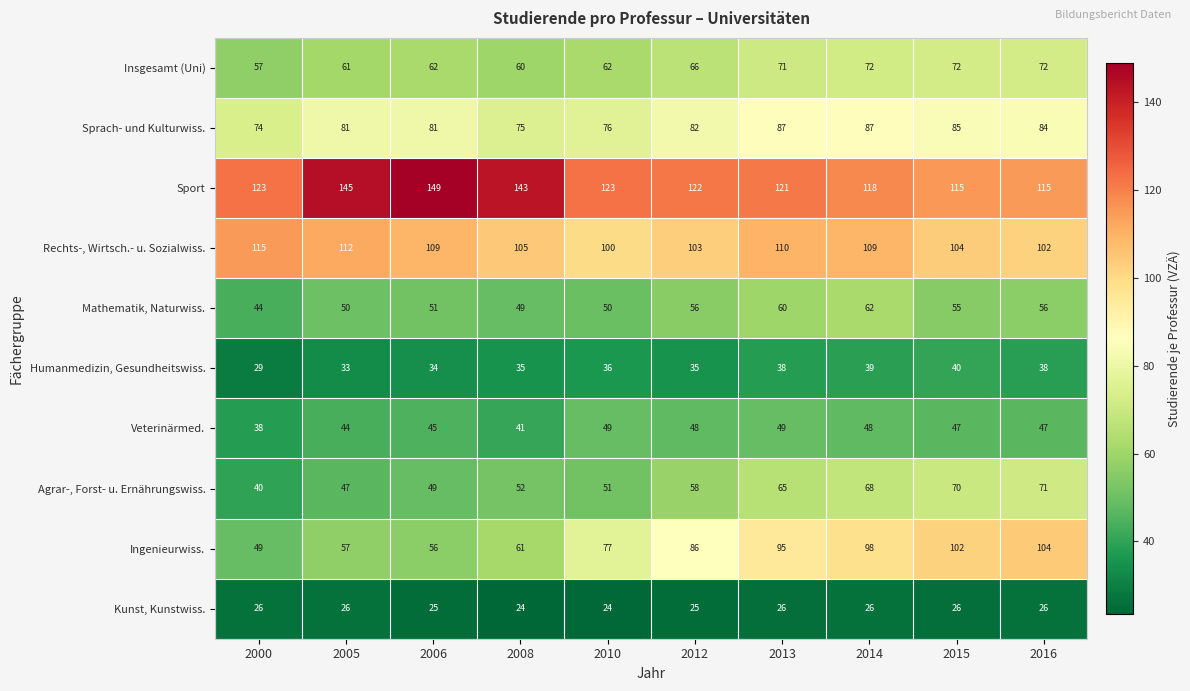

At which category is the sum across all series the highest?

2014